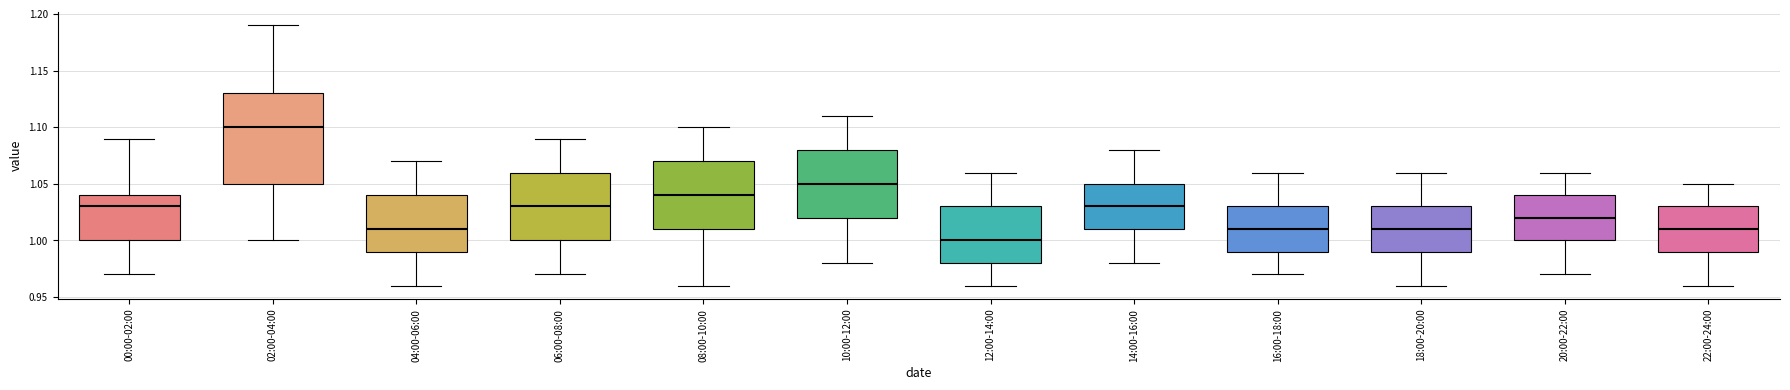

Reading left to right, read every box against the y-axis: the position of its median line, the range the box covers, and the ends of its whiskers. The values are not printed on the chart, so give them approximately, as read against the axis.

00:00-02:00: median 1.03, box 1.00 to 1.04, whiskers 0.97 to 1.09
02:00-04:00: median 1.10, box 1.05 to 1.13, whiskers 1.00 to 1.19
04:00-06:00: median 1.01, box 0.99 to 1.04, whiskers 0.96 to 1.07
06:00-08:00: median 1.03, box 1.00 to 1.06, whiskers 0.97 to 1.09
08:00-10:00: median 1.04, box 1.01 to 1.07, whiskers 0.96 to 1.10
10:00-12:00: median 1.05, box 1.02 to 1.08, whiskers 0.98 to 1.11
12:00-14:00: median 1.00, box 0.98 to 1.03, whiskers 0.96 to 1.06
14:00-16:00: median 1.03, box 1.01 to 1.05, whiskers 0.98 to 1.08
16:00-18:00: median 1.01, box 0.99 to 1.03, whiskers 0.97 to 1.06
18:00-20:00: median 1.01, box 0.99 to 1.03, whiskers 0.96 to 1.06
20:00-22:00: median 1.02, box 1.00 to 1.04, whiskers 0.97 to 1.06
22:00-24:00: median 1.01, box 0.99 to 1.03, whiskers 0.96 to 1.05